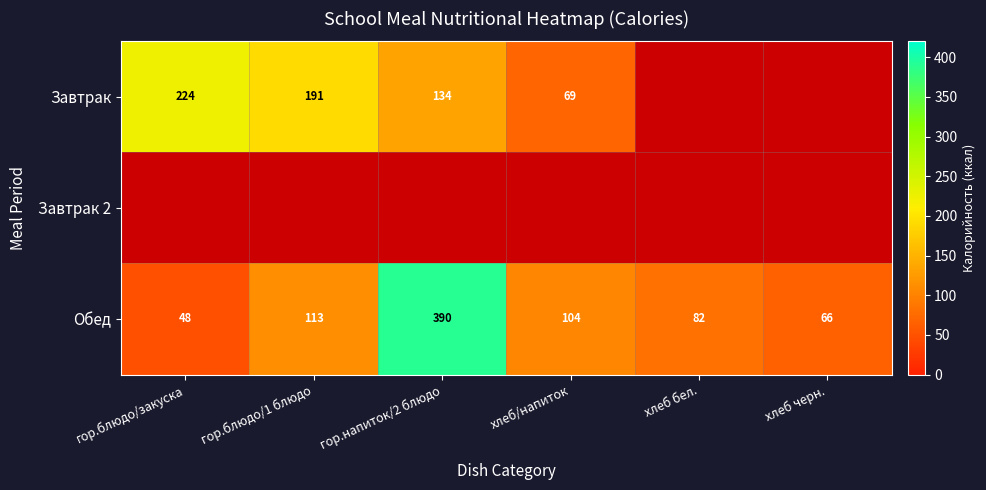

Where is Обед nearest to the value 219?

гор.блюдо/1 блюдо